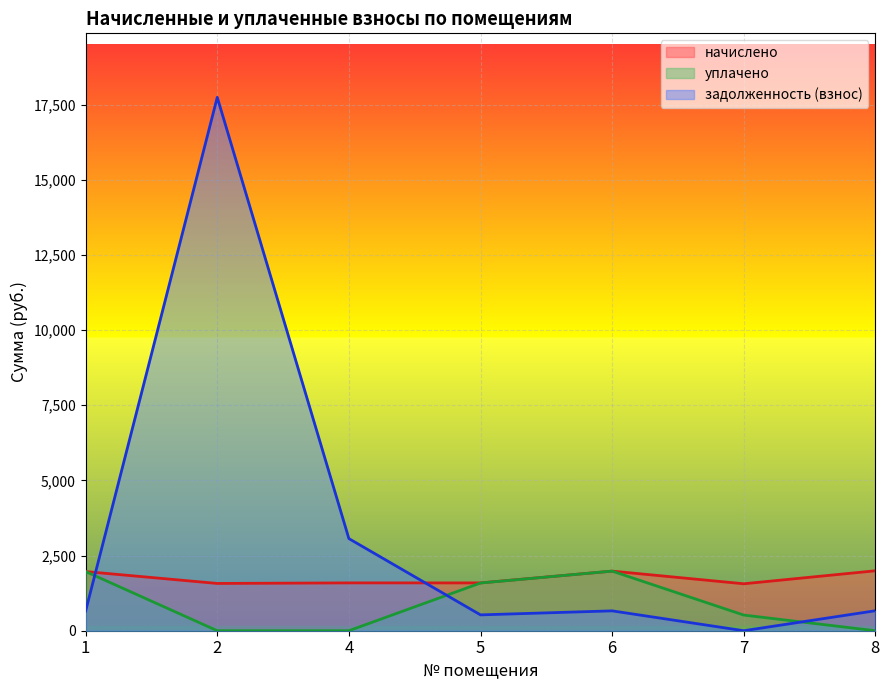

What is the average value of the начислено series?

1751.8